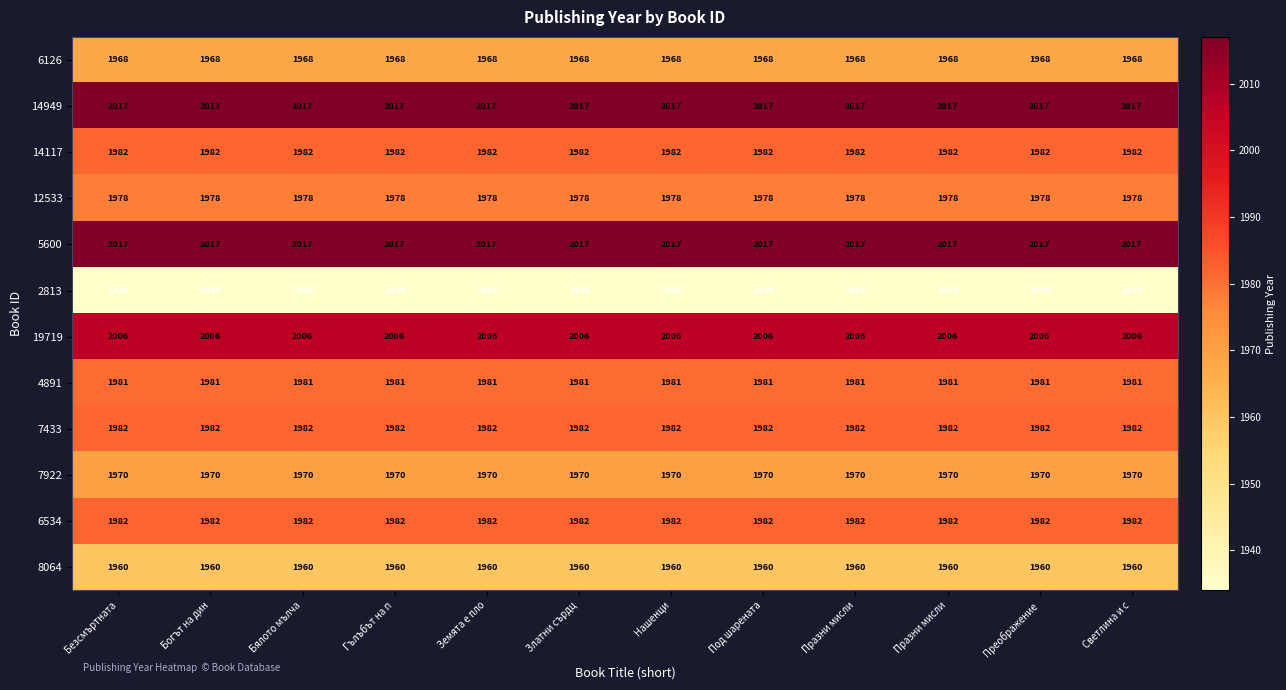

Reading left to right, list all the values displayed in this chart.

6126: Безсмъртната=1968	Богът на дин=1968	Бялото мълча=1968	Гълъбът на п=1968	Земята е пло=1968	Златни сърдц=1968	Нашенци=1968	Под шарената=1968	Празни мисли=1968	Празни мисли=1968	Преображение=1968	Светлина и с=1968
14949: Безсмъртната=2017	Богът на дин=2017	Бялото мълча=2017	Гълъбът на п=2017	Земята е пло=2017	Златни сърдц=2017	Нашенци=2017	Под шарената=2017	Празни мисли=2017	Празни мисли=2017	Преображение=2017	Светлина и с=2017
14117: Безсмъртната=1982	Богът на дин=1982	Бялото мълча=1982	Гълъбът на п=1982	Земята е пло=1982	Златни сърдц=1982	Нашенци=1982	Под шарената=1982	Празни мисли=1982	Празни мисли=1982	Преображение=1982	Светлина и с=1982
12533: Безсмъртната=1978	Богът на дин=1978	Бялото мълча=1978	Гълъбът на п=1978	Земята е пло=1978	Златни сърдц=1978	Нашенци=1978	Под шарената=1978	Празни мисли=1978	Празни мисли=1978	Преображение=1978	Светлина и с=1978
5600: Безсмъртната=2017	Богът на дин=2017	Бялото мълча=2017	Гълъбът на п=2017	Земята е пло=2017	Златни сърдц=2017	Нашенци=2017	Под шарената=2017	Празни мисли=2017	Празни мисли=2017	Преображение=2017	Светлина и с=2017
2813: Безсмъртната=1934	Богът на дин=1934	Бялото мълча=1934	Гълъбът на п=1934	Земята е пло=1934	Златни сърдц=1934	Нашенци=1934	Под шарената=1934	Празни мисли=1934	Празни мисли=1934	Преображение=1934	Светлина и с=1934
19719: Безсмъртната=2006	Богът на дин=2006	Бялото мълча=2006	Гълъбът на п=2006	Земята е пло=2006	Златни сърдц=2006	Нашенци=2006	Под шарената=2006	Празни мисли=2006	Празни мисли=2006	Преображение=2006	Светлина и с=2006
4891: Безсмъртната=1981	Богът на дин=1981	Бялото мълча=1981	Гълъбът на п=1981	Земята е пло=1981	Златни сърдц=1981	Нашенци=1981	Под шарената=1981	Празни мисли=1981	Празни мисли=1981	Преображение=1981	Светлина и с=1981
7433: Безсмъртната=1982	Богът на дин=1982	Бялото мълча=1982	Гълъбът на п=1982	Земята е пло=1982	Златни сърдц=1982	Нашенци=1982	Под шарената=1982	Празни мисли=1982	Празни мисли=1982	Преображение=1982	Светлина и с=1982
7922: Безсмъртната=1970	Богът на дин=1970	Бялото мълча=1970	Гълъбът на п=1970	Земята е пло=1970	Златни сърдц=1970	Нашенци=1970	Под шарената=1970	Празни мисли=1970	Празни мисли=1970	Преображение=1970	Светлина и с=1970
6534: Безсмъртната=1982	Богът на дин=1982	Бялото мълча=1982	Гълъбът на п=1982	Земята е пло=1982	Златни сърдц=1982	Нашенци=1982	Под шарената=1982	Празни мисли=1982	Празни мисли=1982	Преображение=1982	Светлина и с=1982
8064: Безсмъртната=1960	Богът на дин=1960	Бялото мълча=1960	Гълъбът на п=1960	Земята е пло=1960	Златни сърдц=1960	Нашенци=1960	Под шарената=1960	Празни мисли=1960	Празни мисли=1960	Преображение=1960	Светлина и с=1960